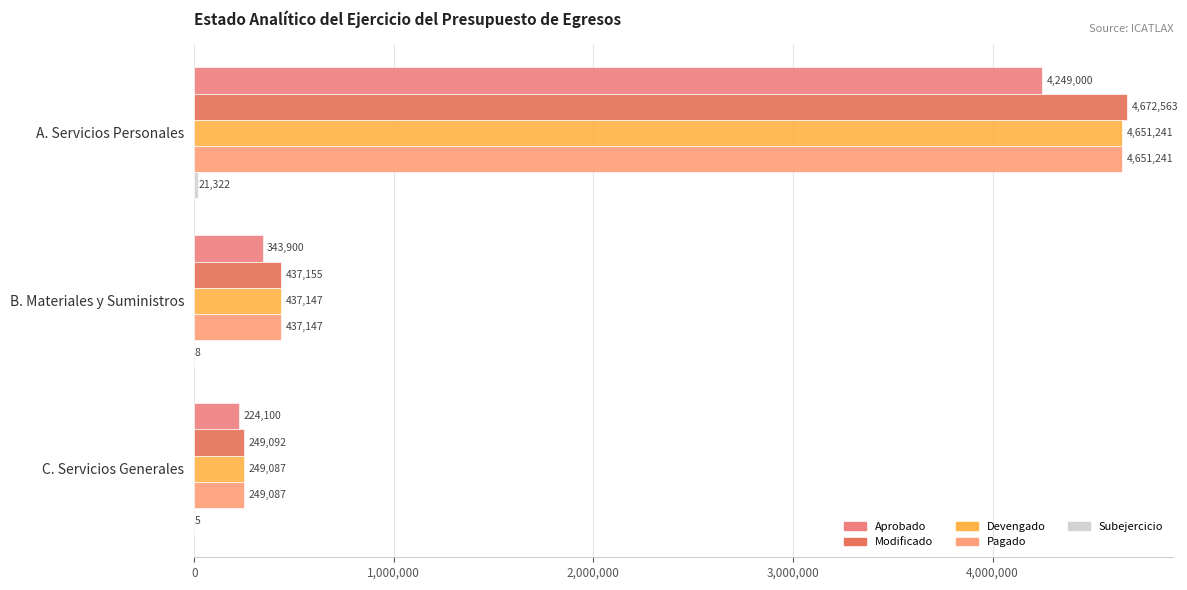

How many series are shown in this chart?

5